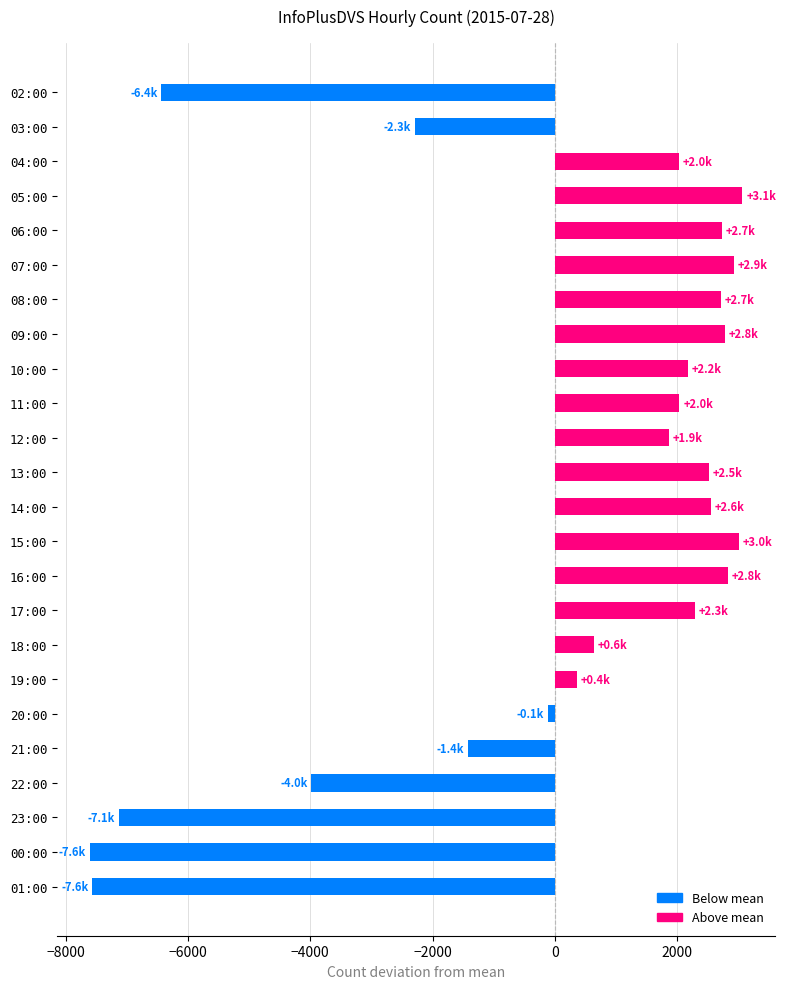

The chart shows a value of 3009.4 at 15:00. True or false?

True